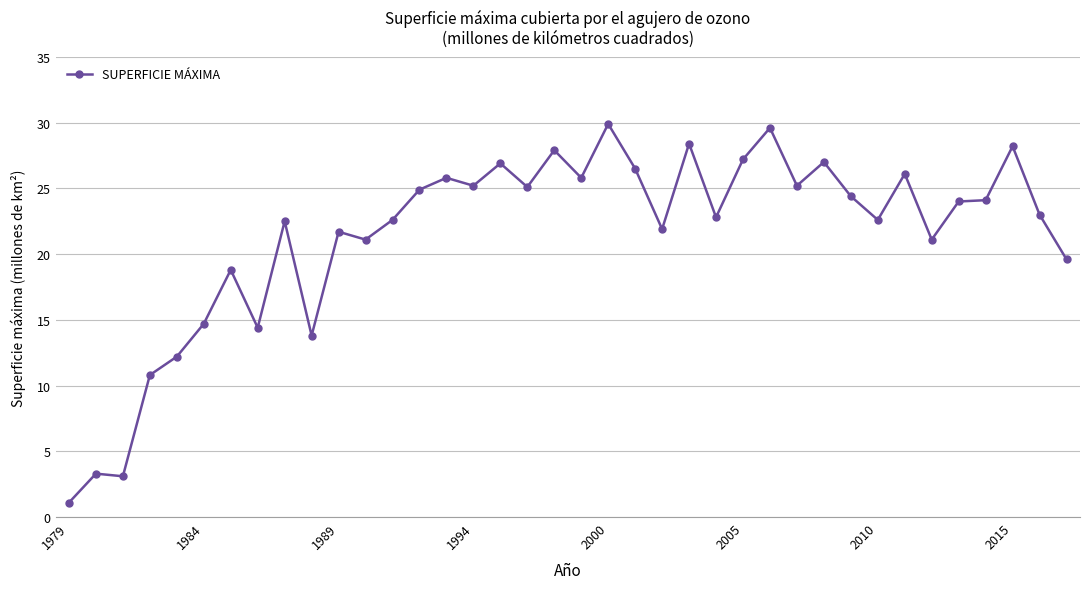

What is the smallest value displayed?

1.1